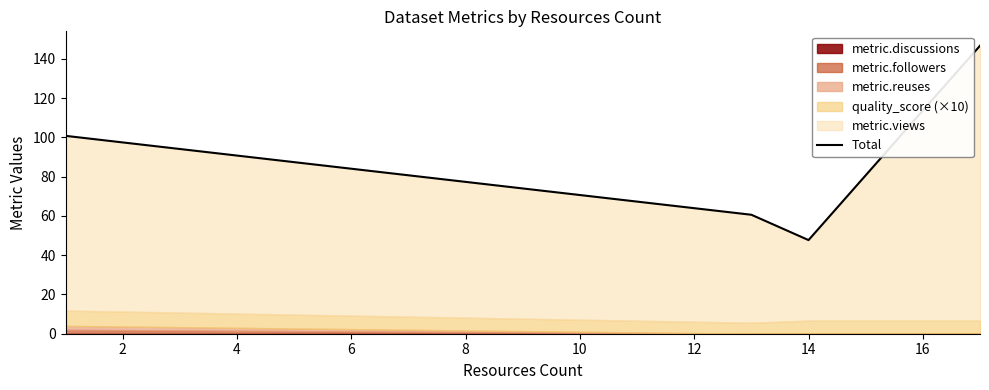

True or false: the data shows 96.7 at 4.

False